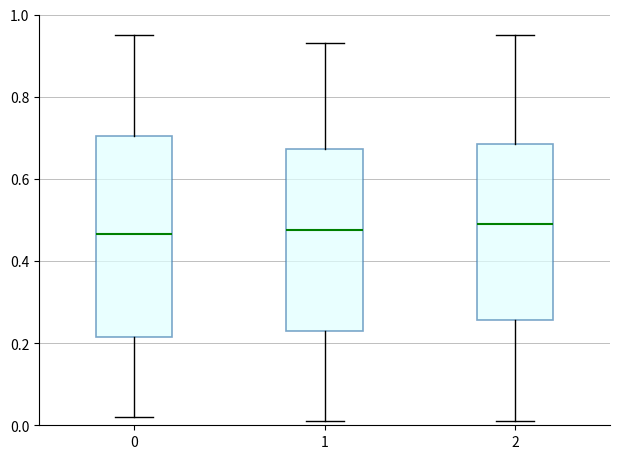

Where is the upper edge of the box at x = 0 on the y-axis? The values are not printed on the chart, so give them approximately, as read against the axis.

0.70